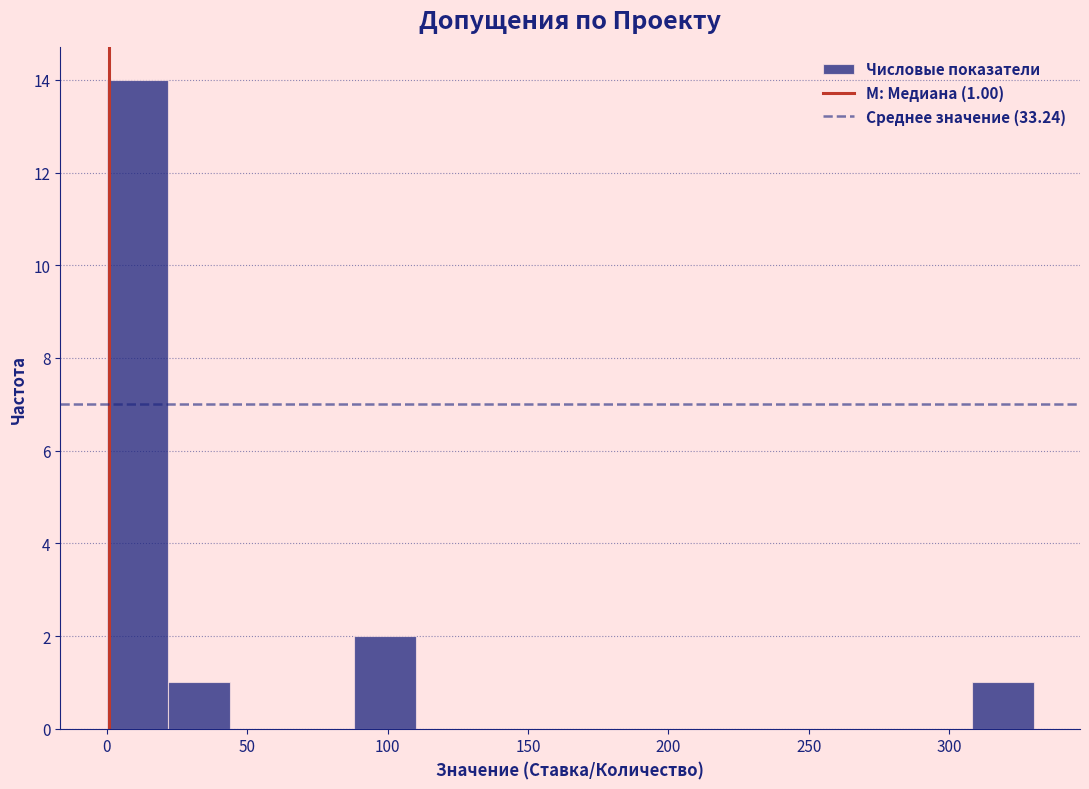

Over which range of the x-axis is the bar tallest?

0 to 22